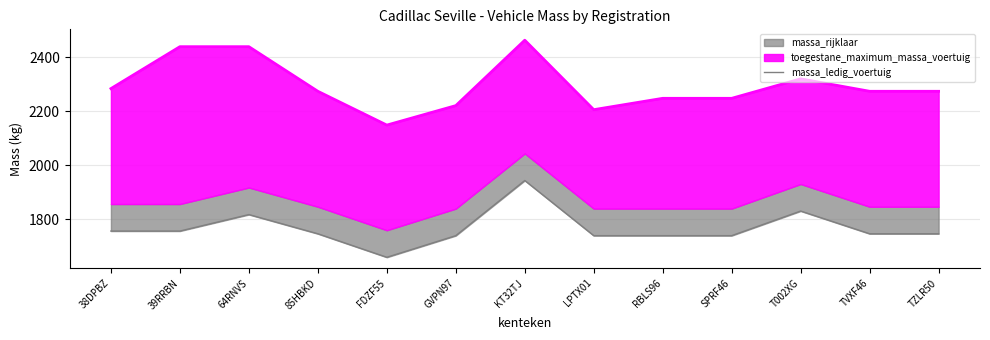

What is the difference between the second highest and minimum values?

171